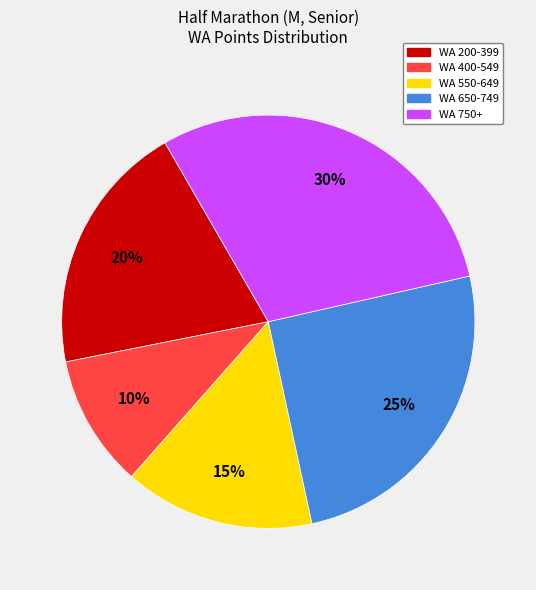

To the nearest percent, what is the average slice percentage?

20%